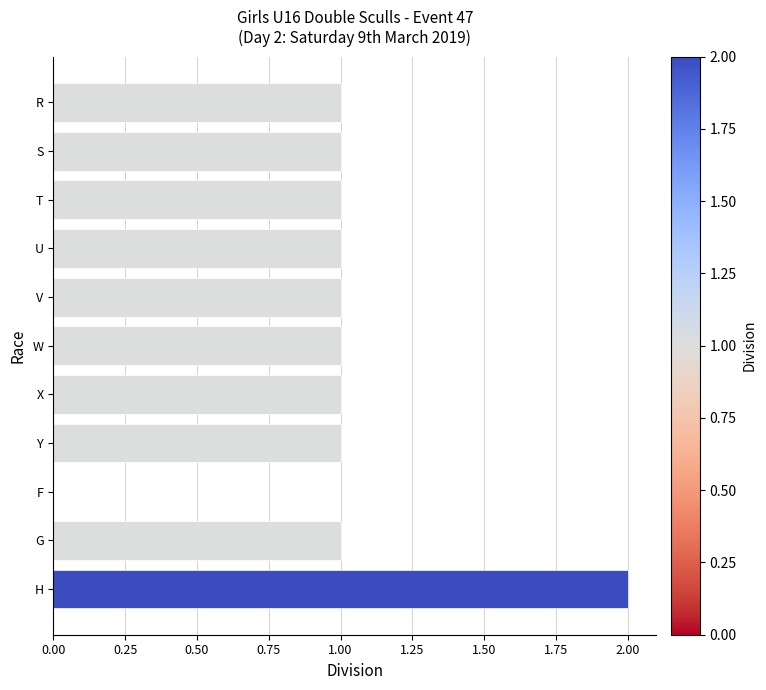

What is the change in value from Y to H?

+1